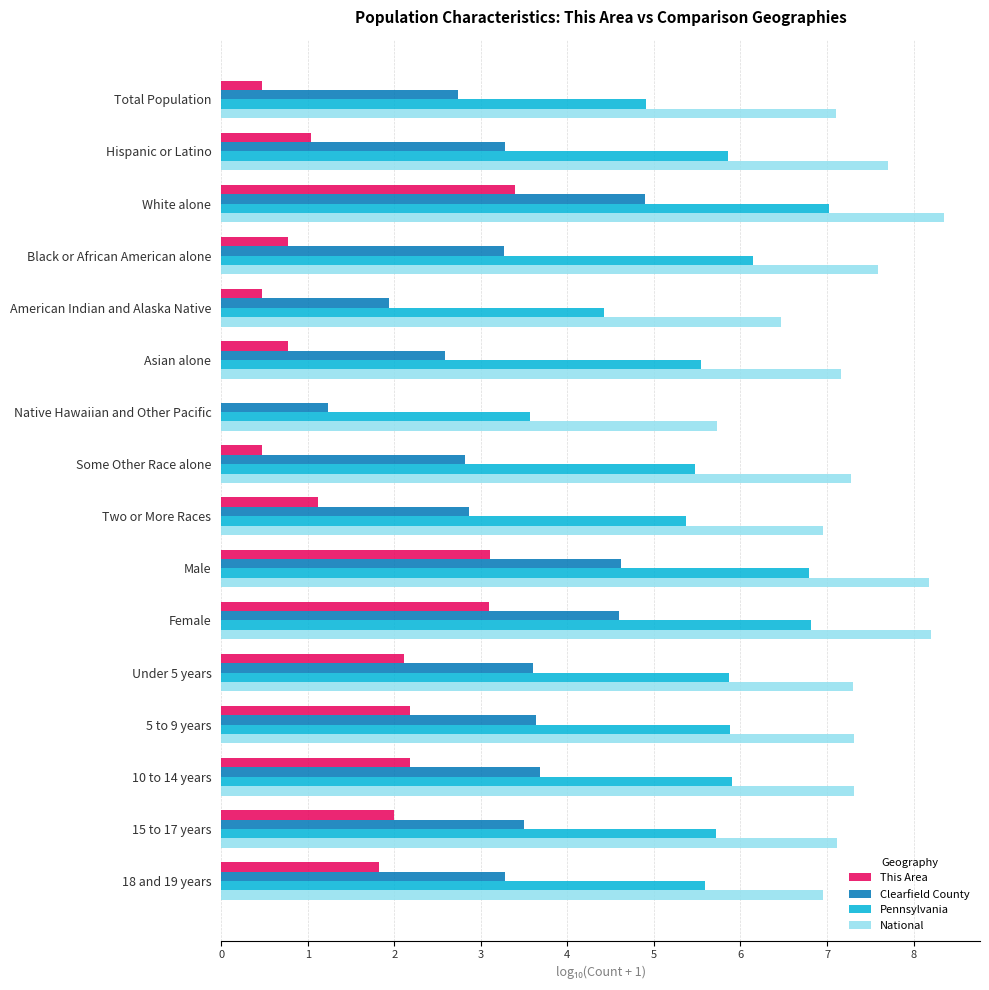

Count the number of data series in this chart.

4